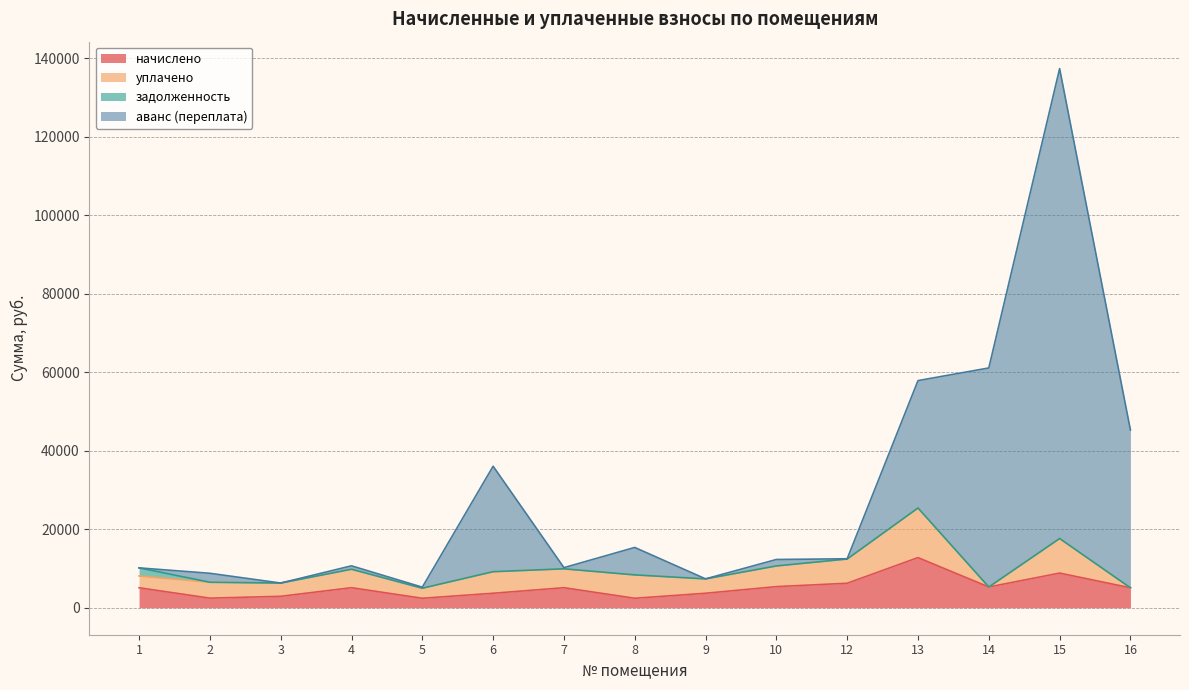

What is the highest value of the начислено series?

12782.3